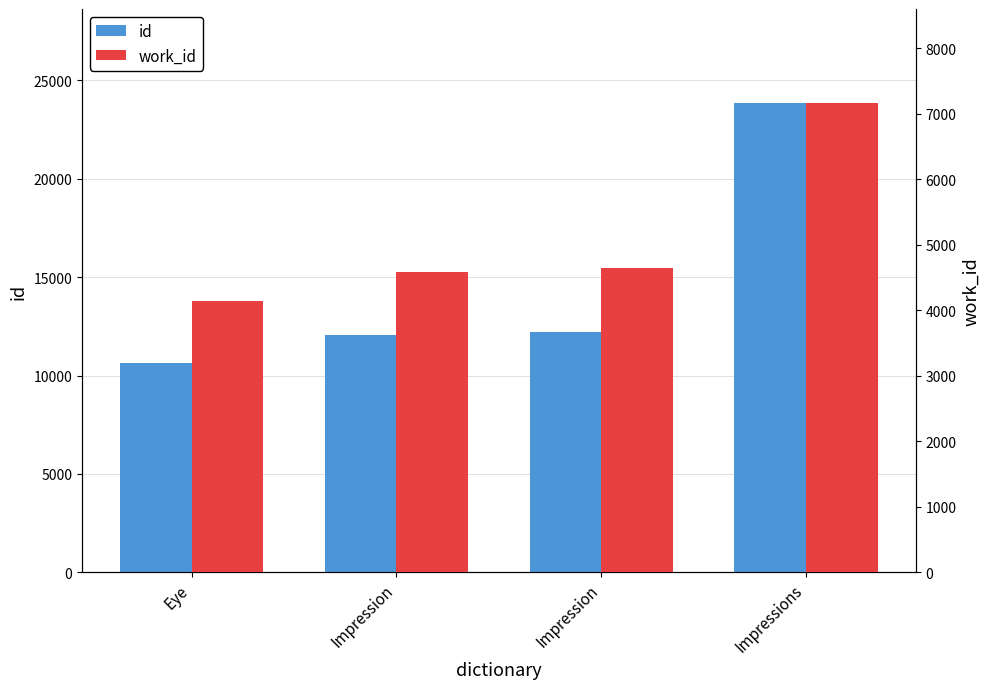

Are the bars grouped side by side (vs. stacked)?

Yes